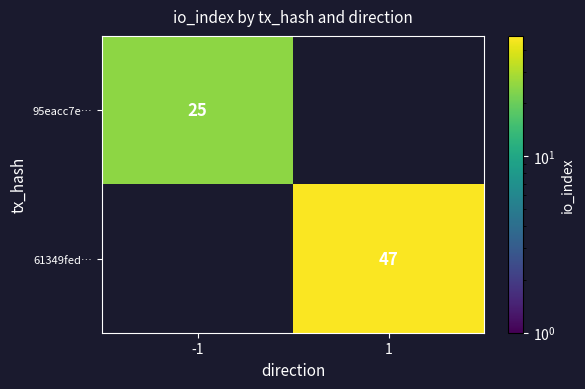

Is it true that 61349fed… equals 16.2 at 1?

False